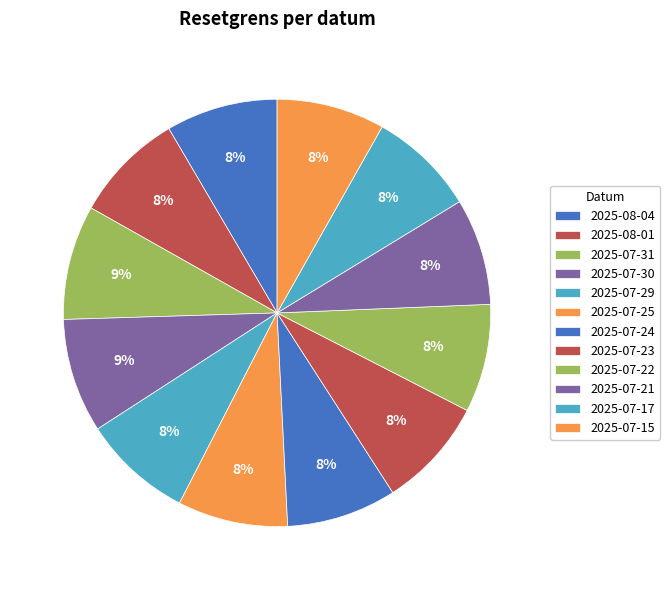

Rank the categories by value from highest to lowest.

2025-07-31, 2025-07-30, 2025-08-04, 2025-08-01, 2025-07-23, 2025-07-25, 2025-07-24, 2025-07-29, 2025-07-22, 2025-07-15, 2025-07-17, 2025-07-21